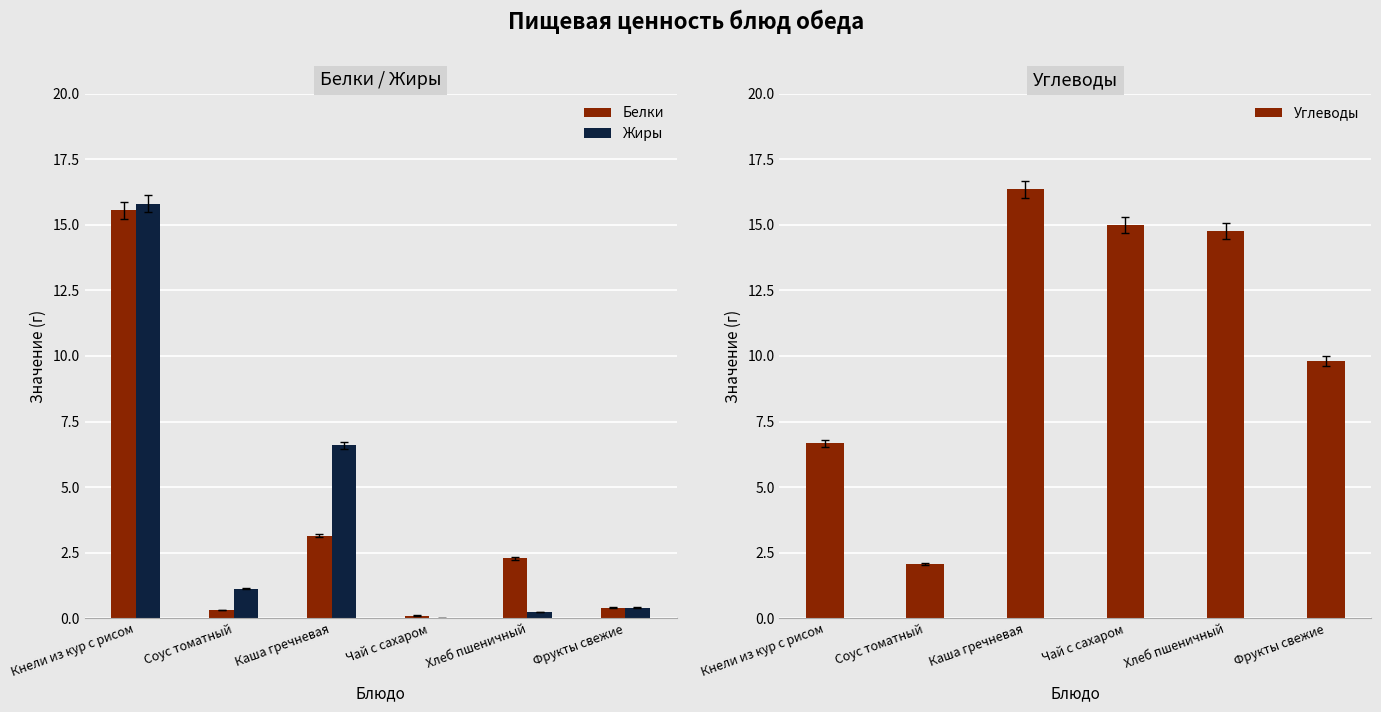

The Углеводы series shows 16.4 at Каша гречневая. True or false?

True